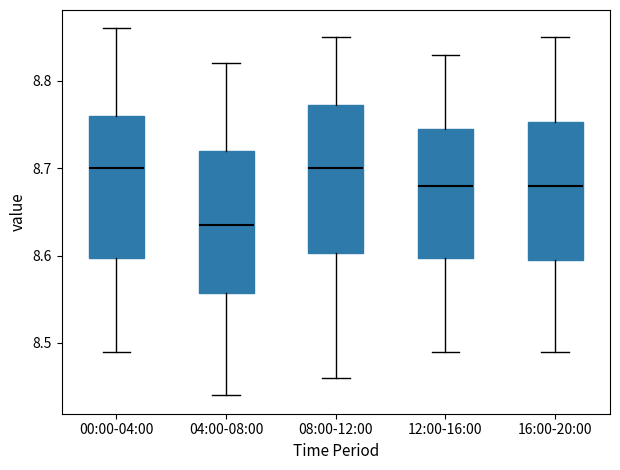

Reading left to right, transcribe this box plot: for each box, give where its median line is, the range the box spans, and where its two whiskers end, as read against the y-axis. The values are not printed on the chart, so give them approximately, as read against the axis.

00:00-04:00: median 8.70, box 8.60 to 8.76, whiskers 8.49 to 8.86
04:00-08:00: median 8.64, box 8.56 to 8.72, whiskers 8.44 to 8.82
08:00-12:00: median 8.70, box 8.60 to 8.77, whiskers 8.46 to 8.85
12:00-16:00: median 8.68, box 8.60 to 8.75, whiskers 8.49 to 8.83
16:00-20:00: median 8.68, box 8.60 to 8.75, whiskers 8.49 to 8.85